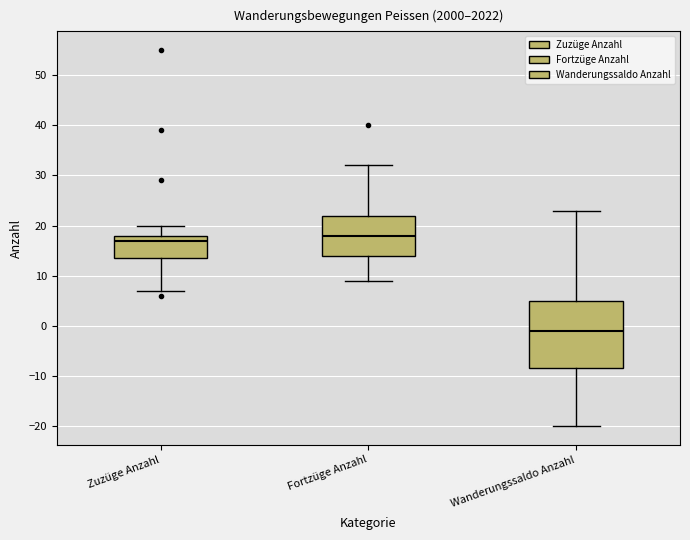

Where does the upper whisker of the box for Fortzüge Anzahl end on the y-axis? The values are not printed on the chart, so give them approximately, as read against the axis.

32